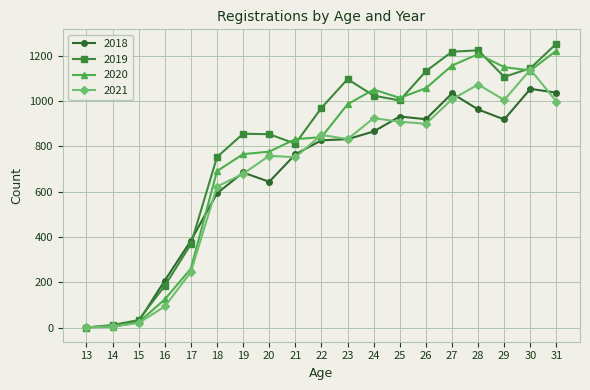

The value of 2018 at 30 is 1053. True or false?

True